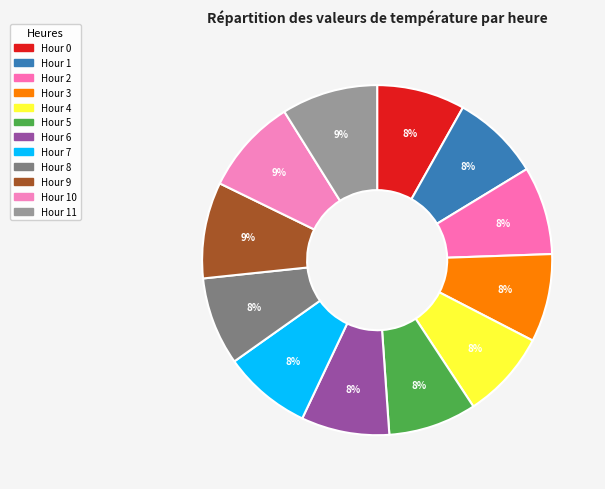

What percentage is the Hour 7 slice, to the nearest percent?

8%